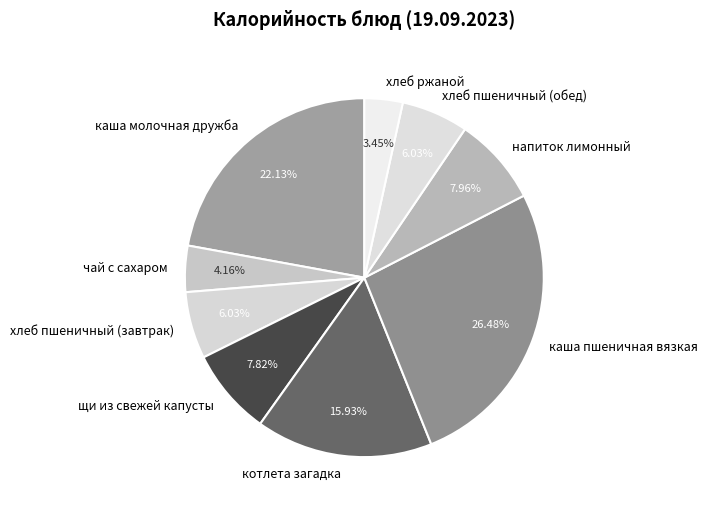

To the nearest percent, what is the average slice percentage?

11%